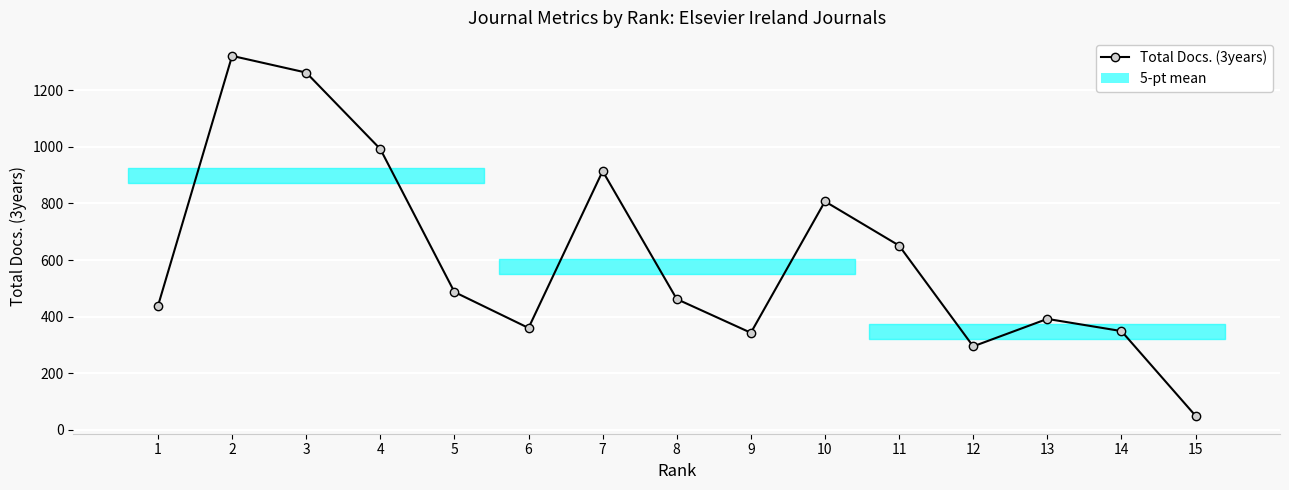

What is the difference between the values at 13 and 6?

32